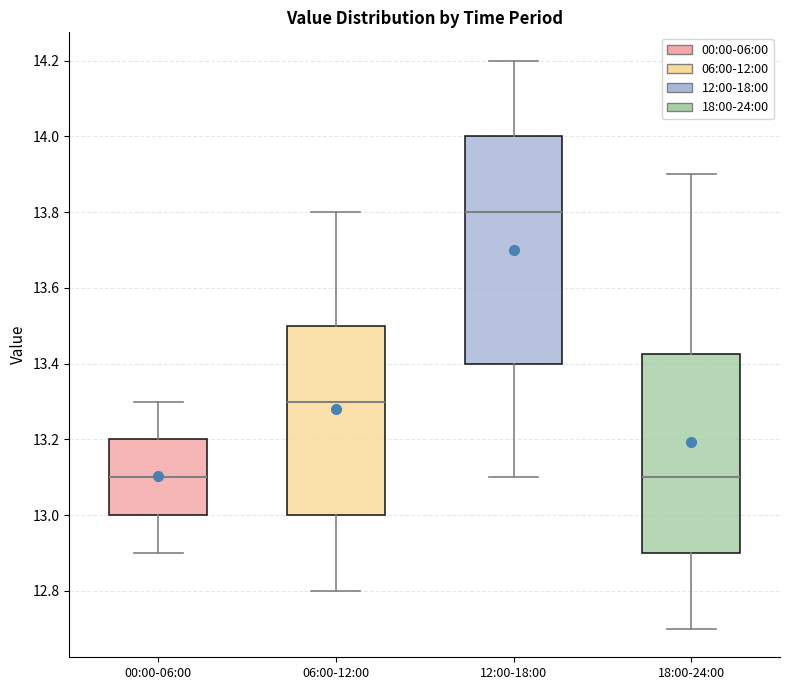

Reading left to right, read every box against the y-axis: the position of its median line, the range the box covers, and the ends of its whiskers. The values are not printed on the chart, so give them approximately, as read against the axis.

00:00-06:00: median 13.10, box 13.00 to 13.20, whiskers 12.90 to 13.30
06:00-12:00: median 13.30, box 13.00 to 13.50, whiskers 12.80 to 13.80
12:00-18:00: median 13.80, box 13.40 to 14.00, whiskers 13.10 to 14.20
18:00-24:00: median 13.10, box 12.90 to 13.42, whiskers 12.70 to 13.90